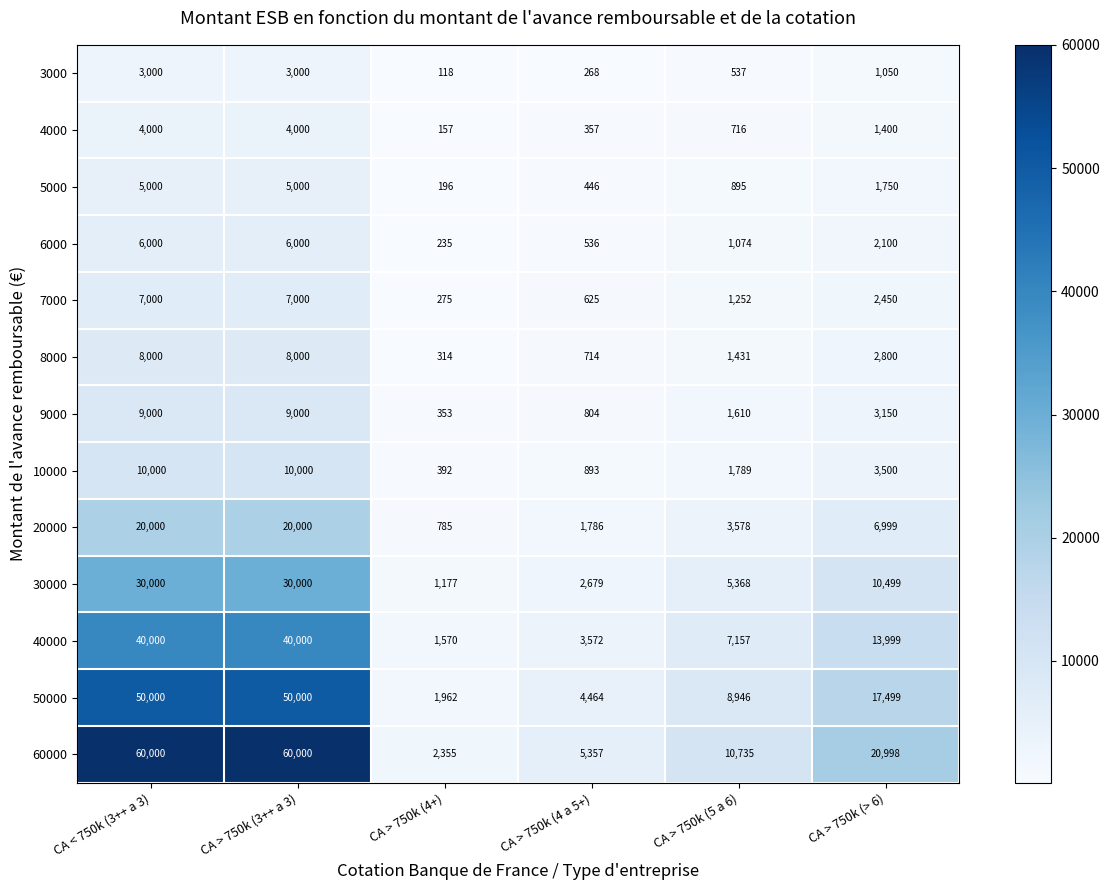

True or false: 20000 has a value of 6999 at CA > 750k (> 6).

True